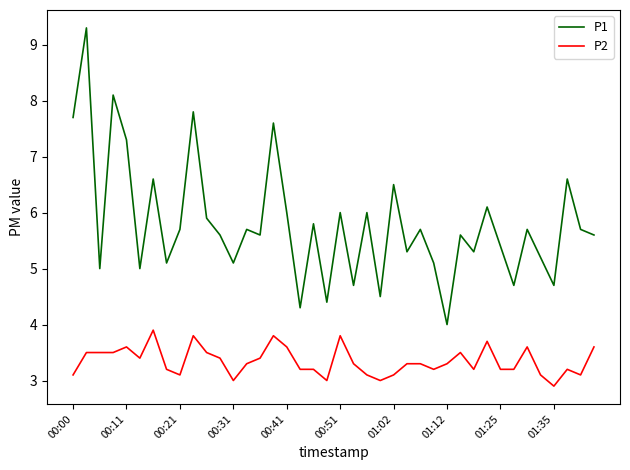

True or false: P1 and P2 cross at least once.

False